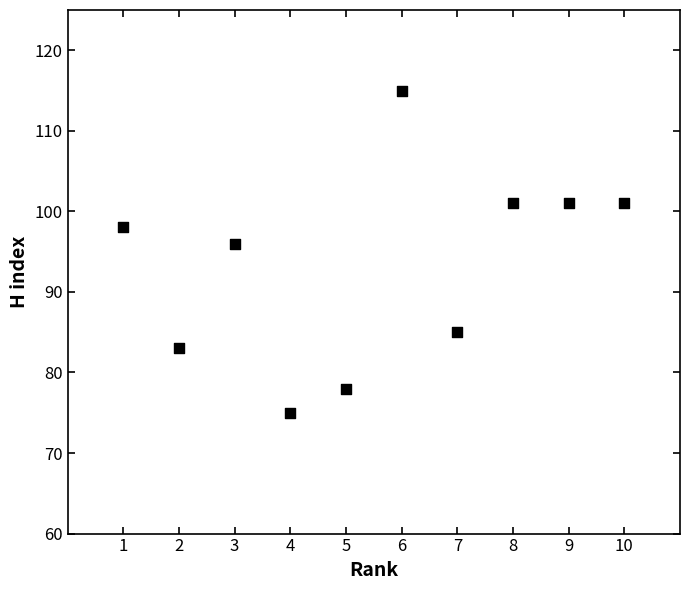

What Y value in the scatter plot is closest to 95?

96